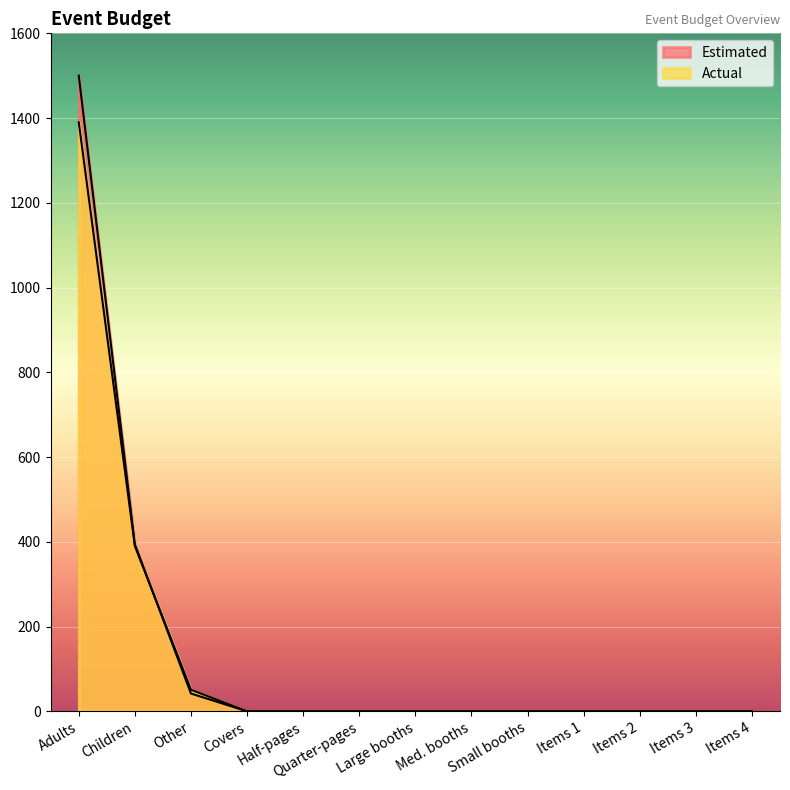

What is the approximate value of Actual at Adults, to the nearest 10?

1390